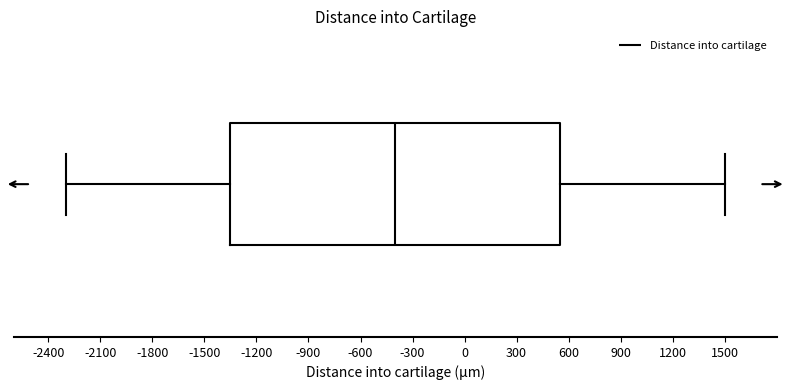

Read this box plot against the x-axis: the position of the median line, the range covered by the box, and the ends of both whiskers. The values are not printed on the chart, so give them approximately, as read against the axis.

median -400, box -1350 to 550, whiskers -2300 to 1500